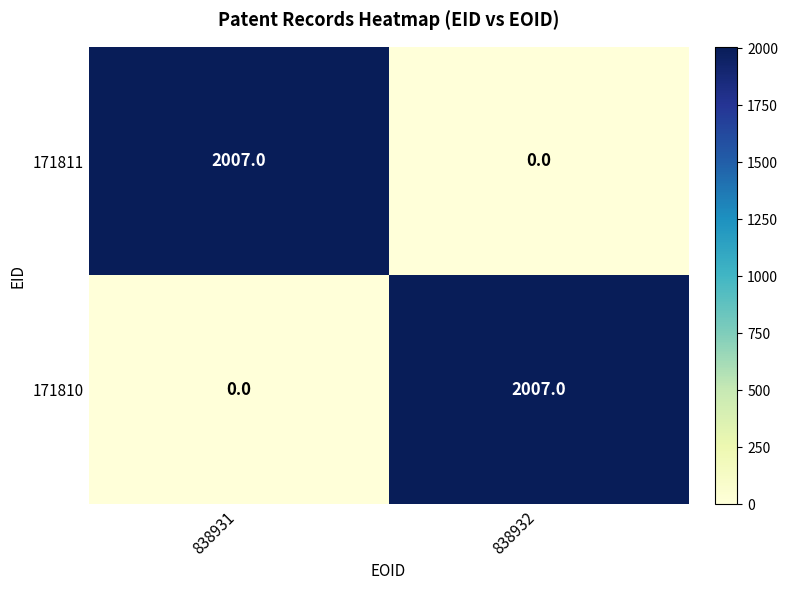

What is the maximum value shown in the chart?

2007